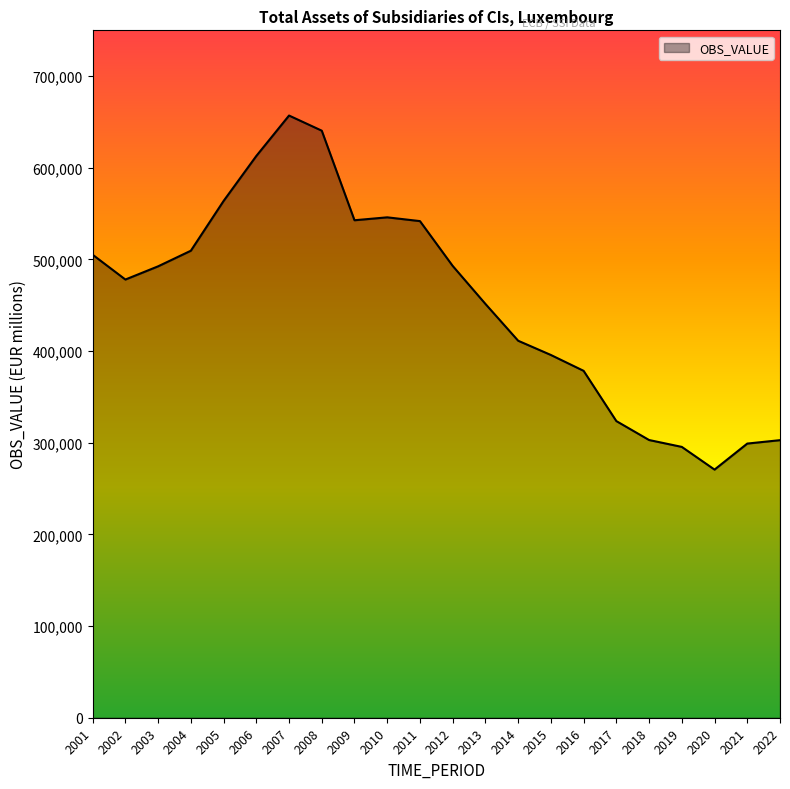

Read the value at 2008.

640514.0